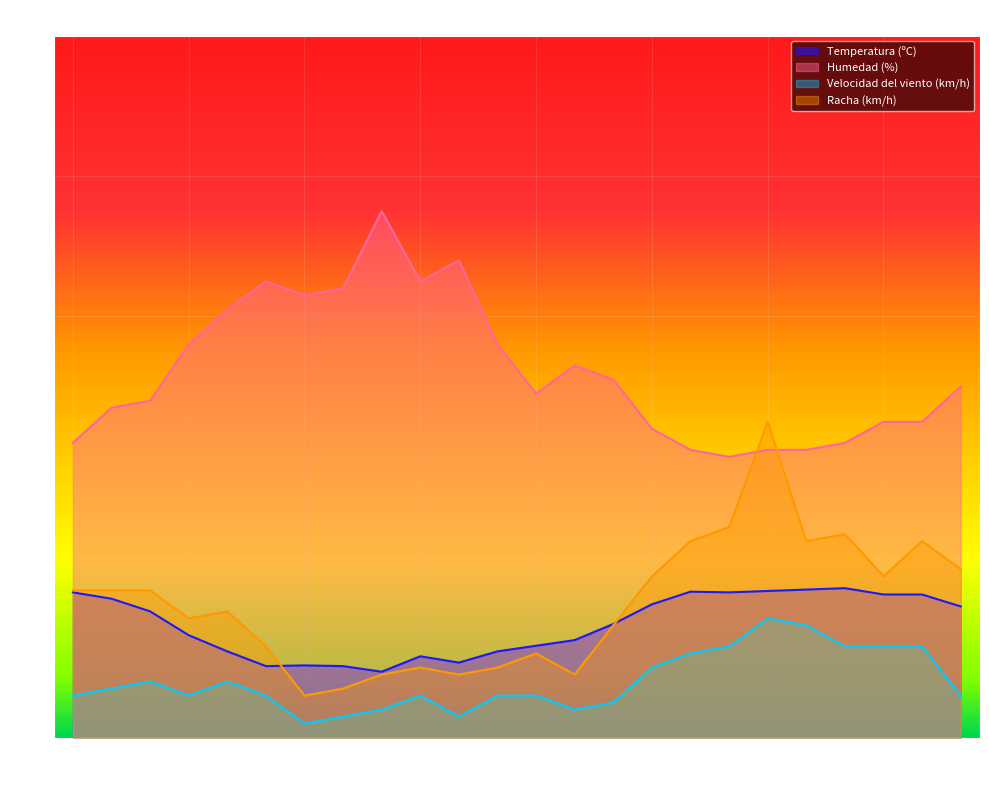

True or false: Velocidad del viento (km/h) and Racha (km/h) cross at least once.

False